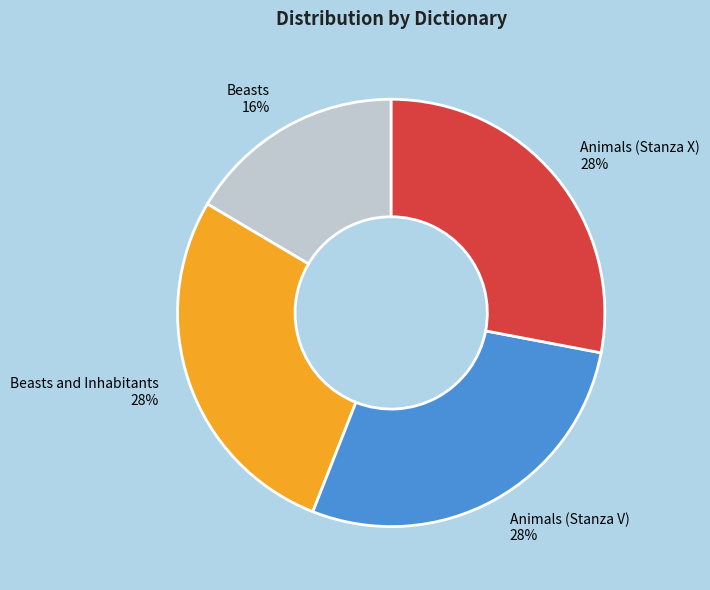

Which slice is the smallest?

Beasts 16%